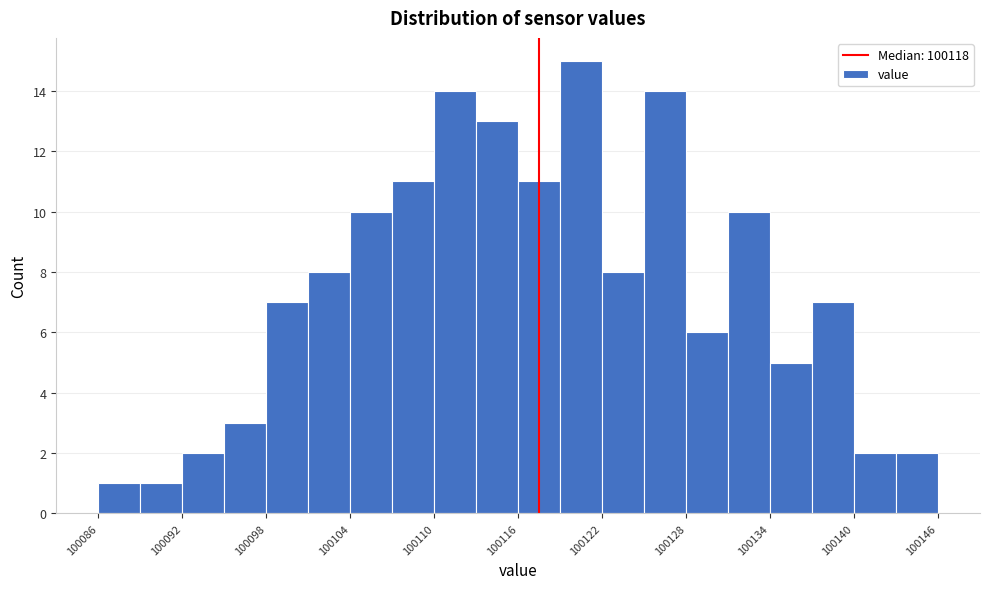

Around what value on the x-axis is the tallest bar? Give the approximate position of its centre, as read against the axis.

100121